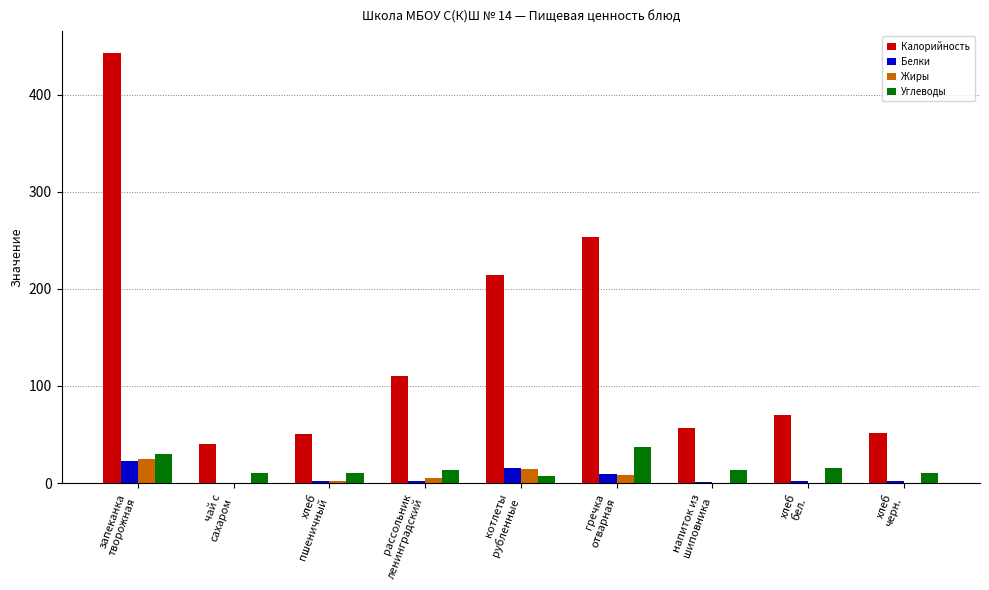

What is the maximum value shown in the chart?

443